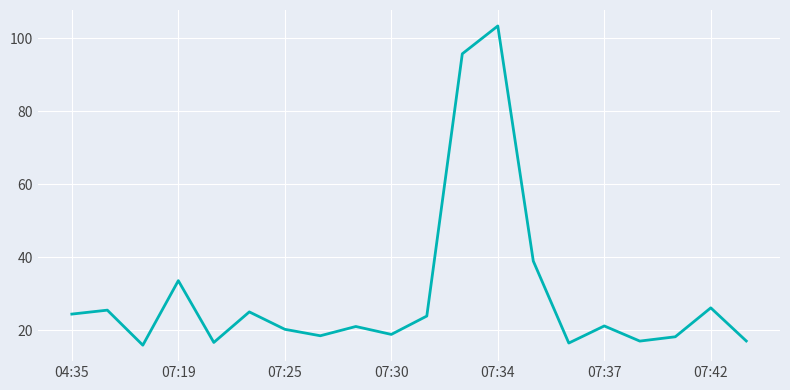

What is the maximum value shown in the chart?

103.4